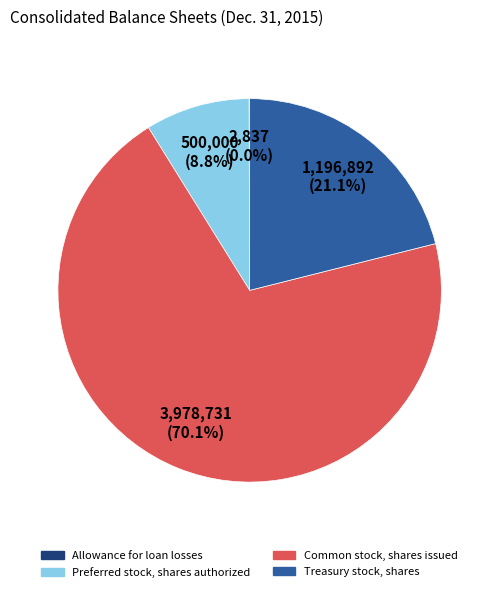

Which has a higher value, Treasury stock, shares or Preferred stock, shares authorized?

Treasury stock, shares